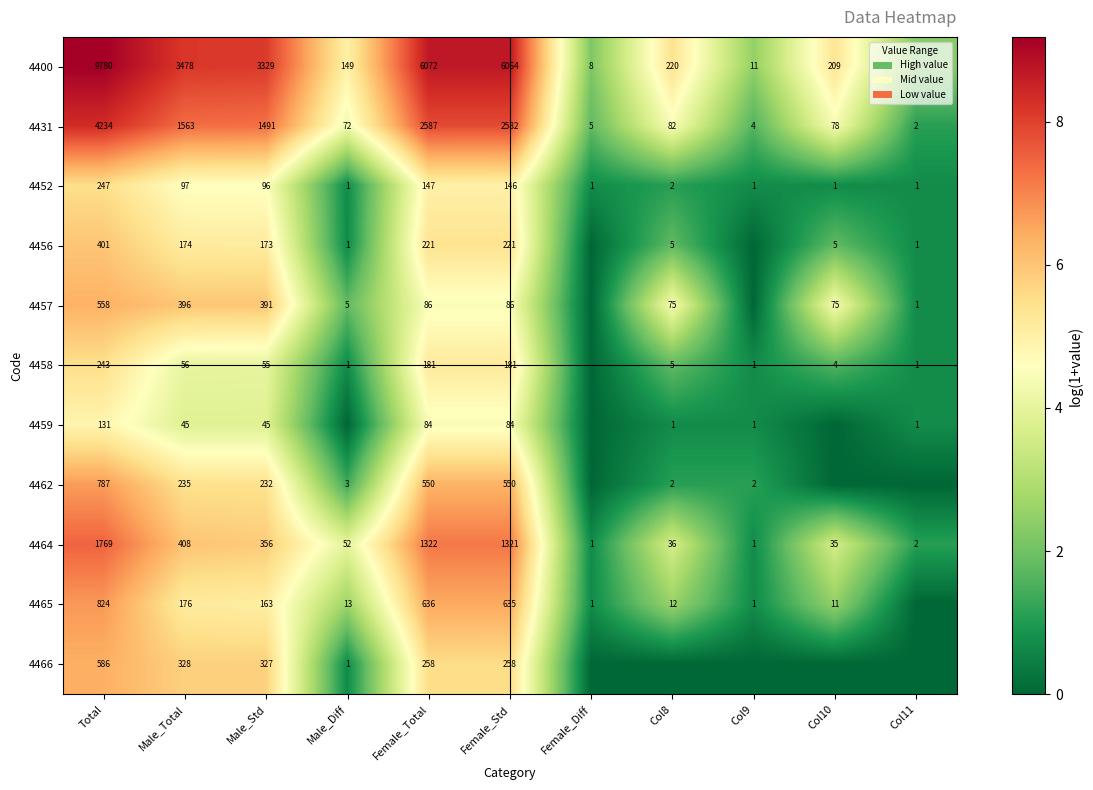

What is the spread (max minus min) of values at Female_Std?

5980